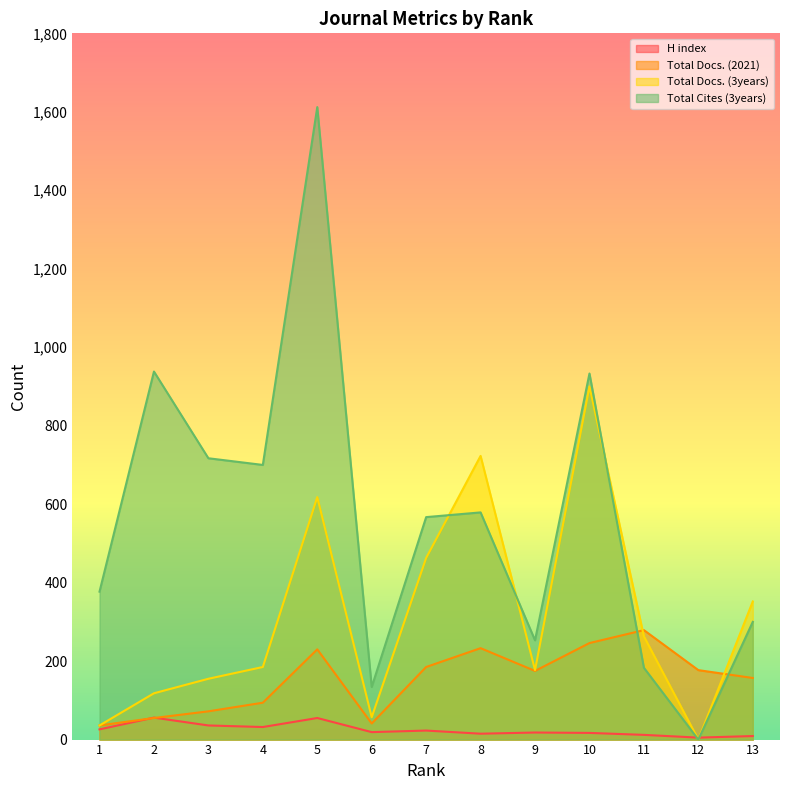

What is the value of the Total Cites (3years) point at the 9th from the left?

253